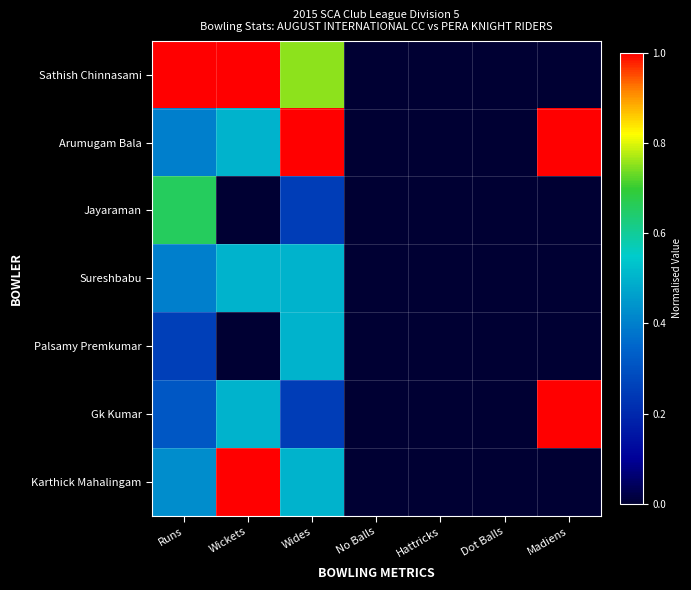

Rank the series by their maximum value, from lowest to highest.

Sureshbabu, Palsamy Premkumar, Jayaraman, Sathish Chinnasami, Arumugam Bala, Gk Kumar, Karthick Mahalingam